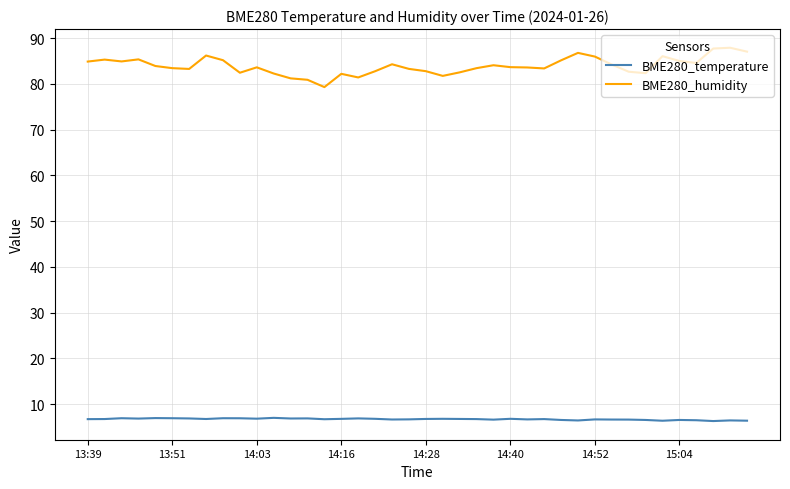

Which series has the largest total across all categories?

BME280_humidity